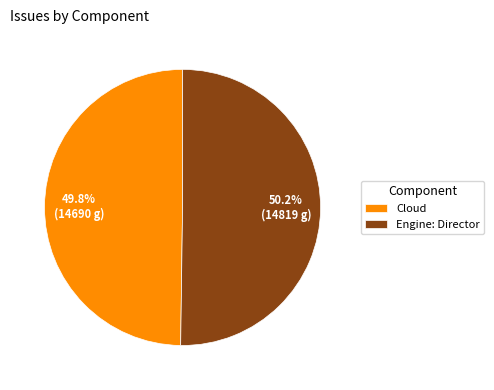

Is there any slice that represents more than half of the pie?

Yes